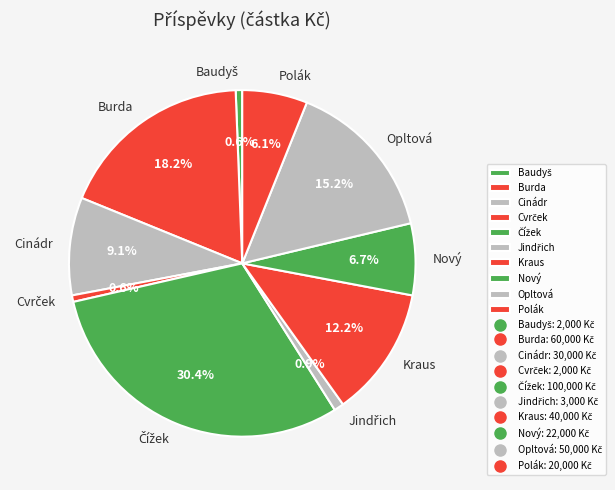

To the nearest percent, what is the difference between the largest and smallest slice percentages?

30%